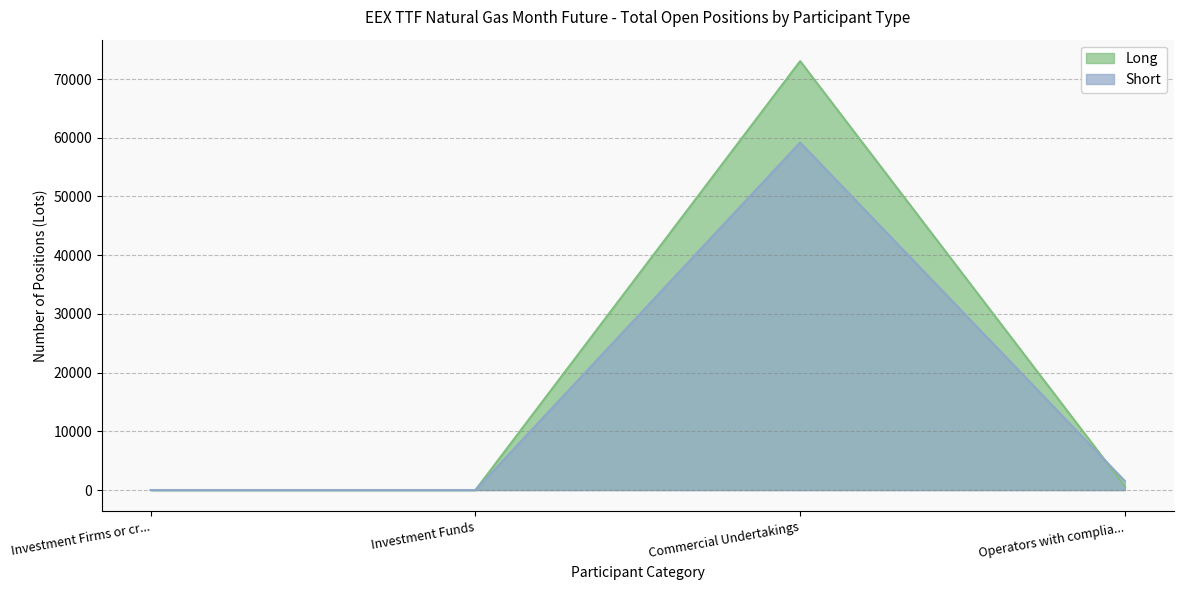

How many lines are shown in the chart?

2